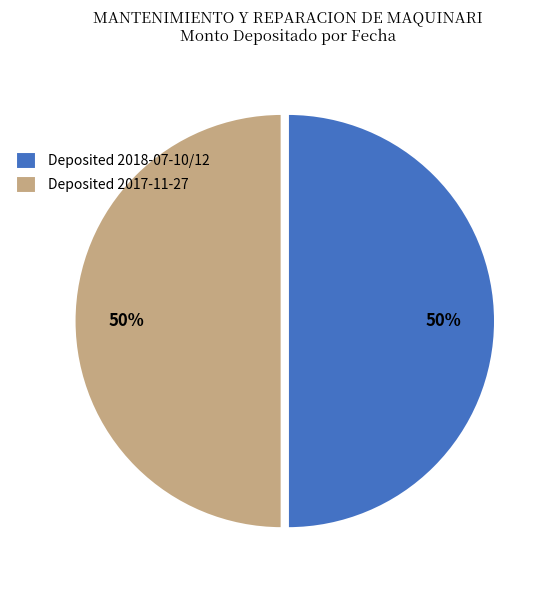

To the nearest percent, what portion does Deposited 2017-11-27 represent?

50%